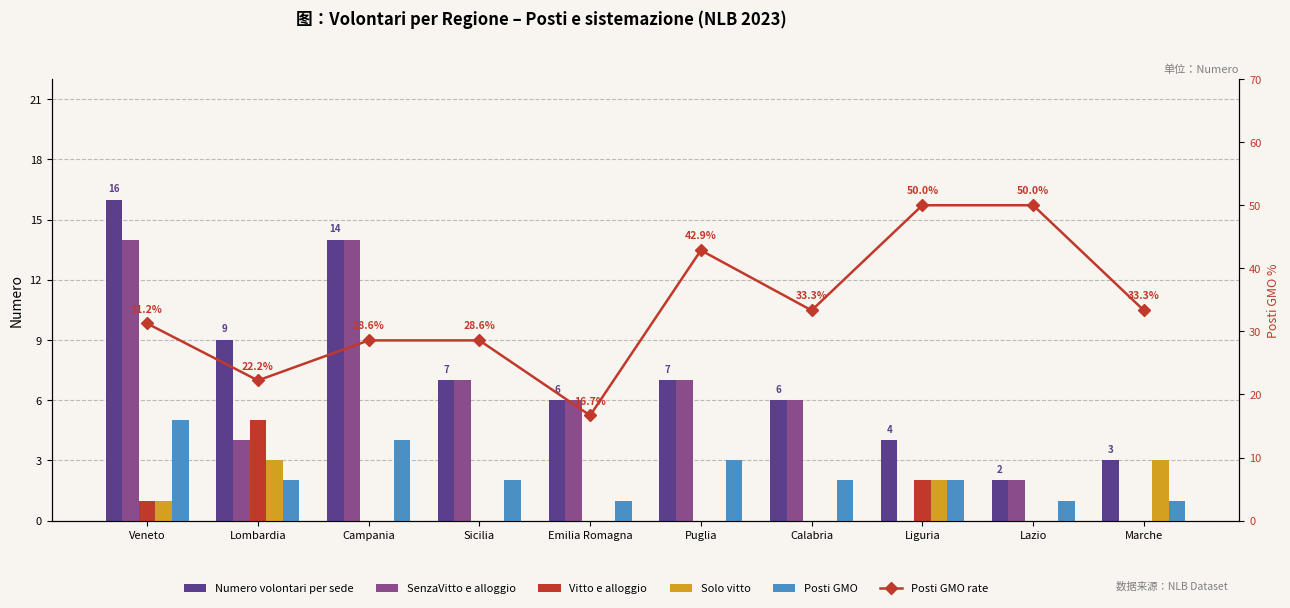

What is the approximate value of Posti GMO at Lombardia?

2.0